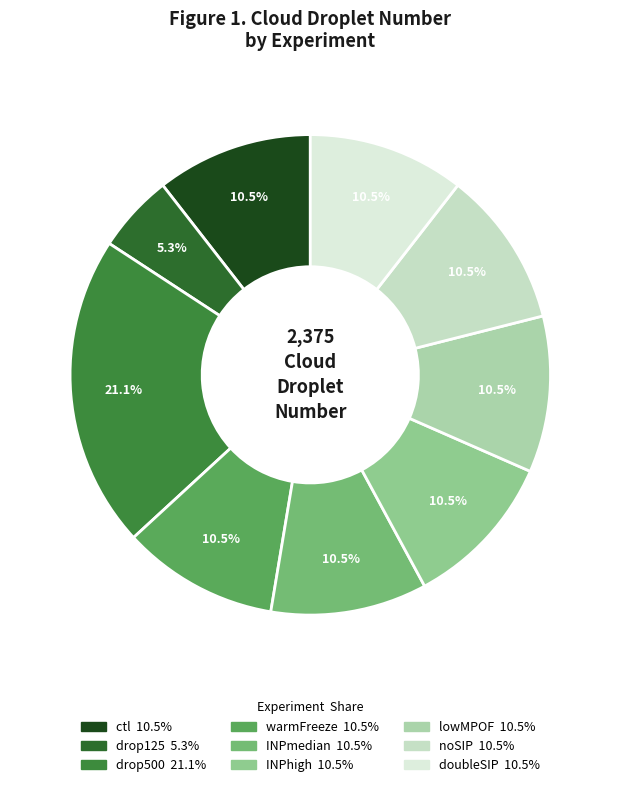

Which has a higher value, warmFreeze or drop500?

drop500